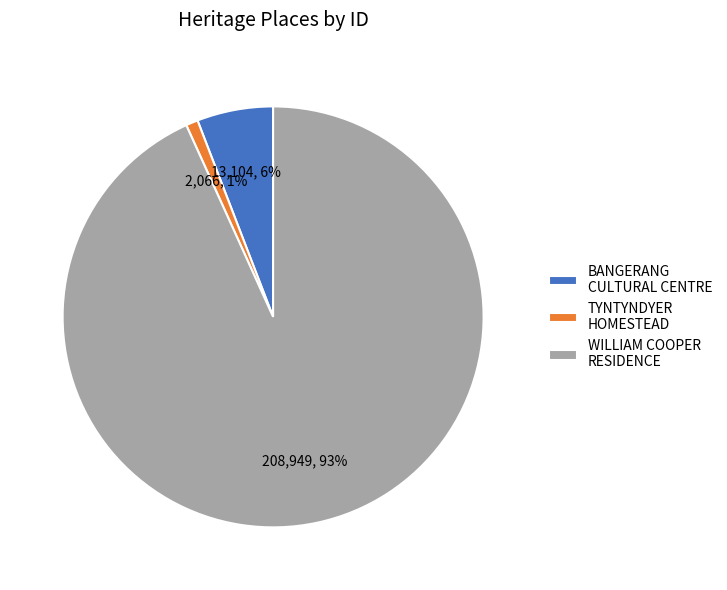

Is it true that TYNTYNDYER HOMESTEAD is 11% of the pie?

False